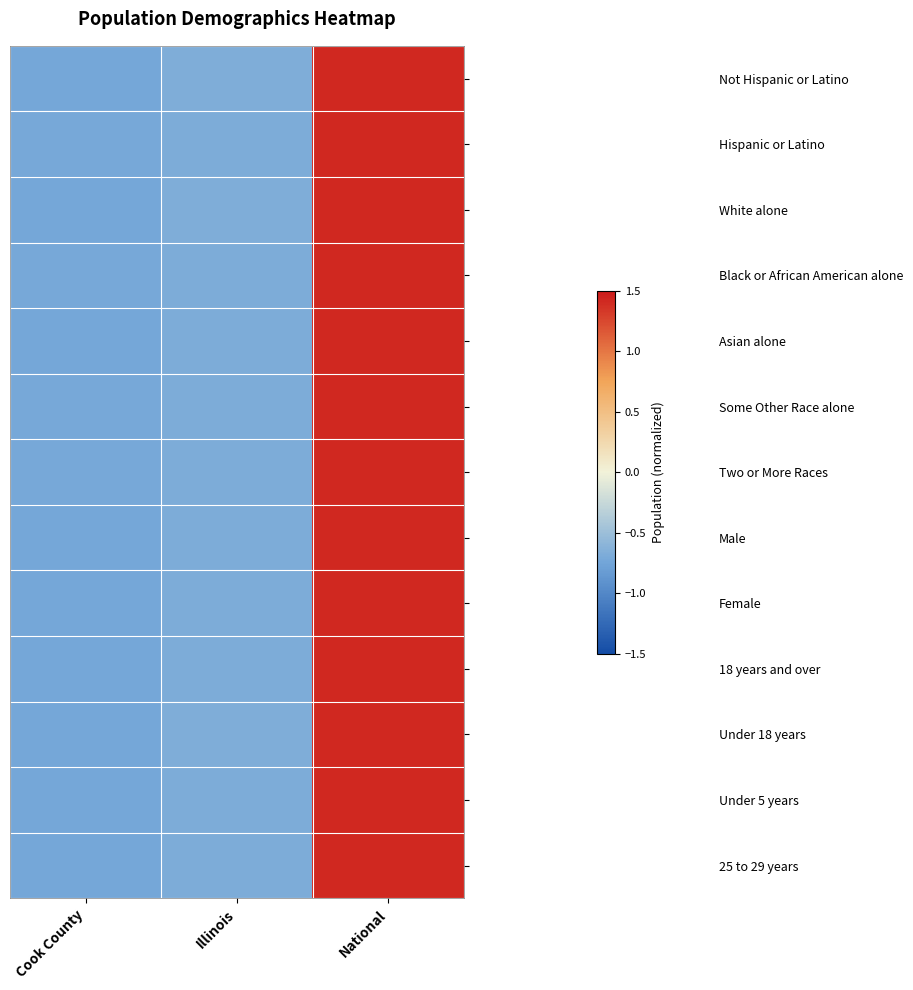

What is the smallest value displayed?

-0.7